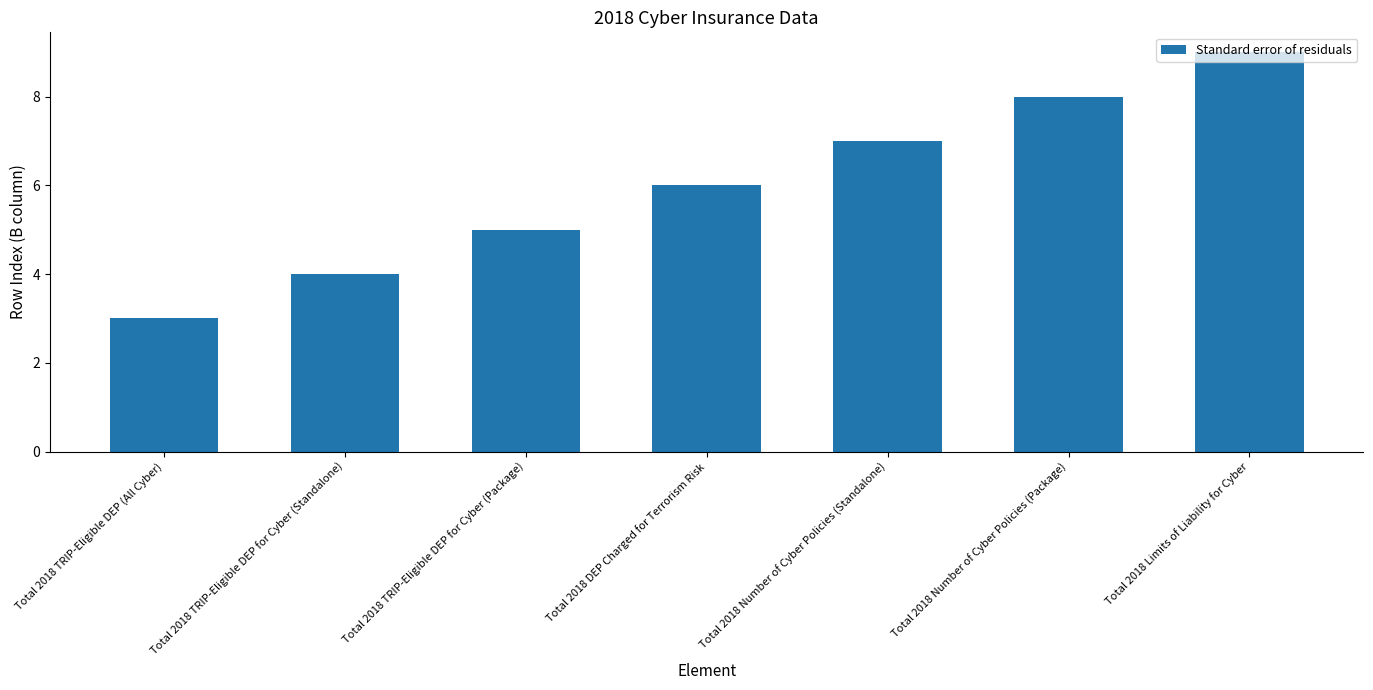

Between Total 2018 TRIP-Eligible DEP for Cyber (Standalone) and Total 2018 TRIP-Eligible DEP for Cyber (Package), which is larger?

Total 2018 TRIP-Eligible DEP for Cyber (Package)